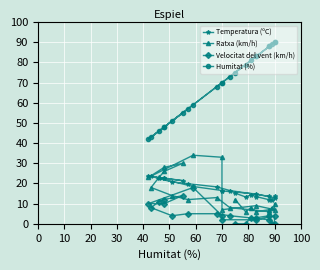

How many categories are shown in the chart?

23